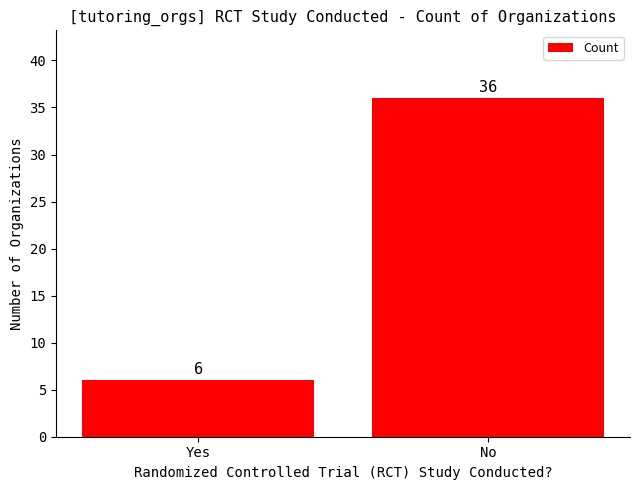

What is the change in value from Yes to No?

+30